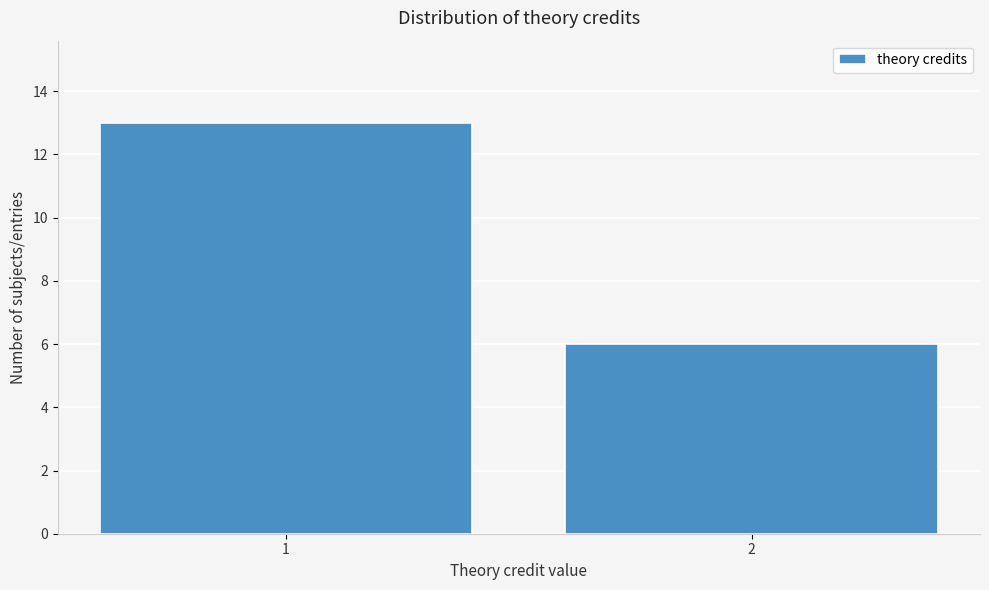

Reading left to right, extract all data points from this chart.

13	6